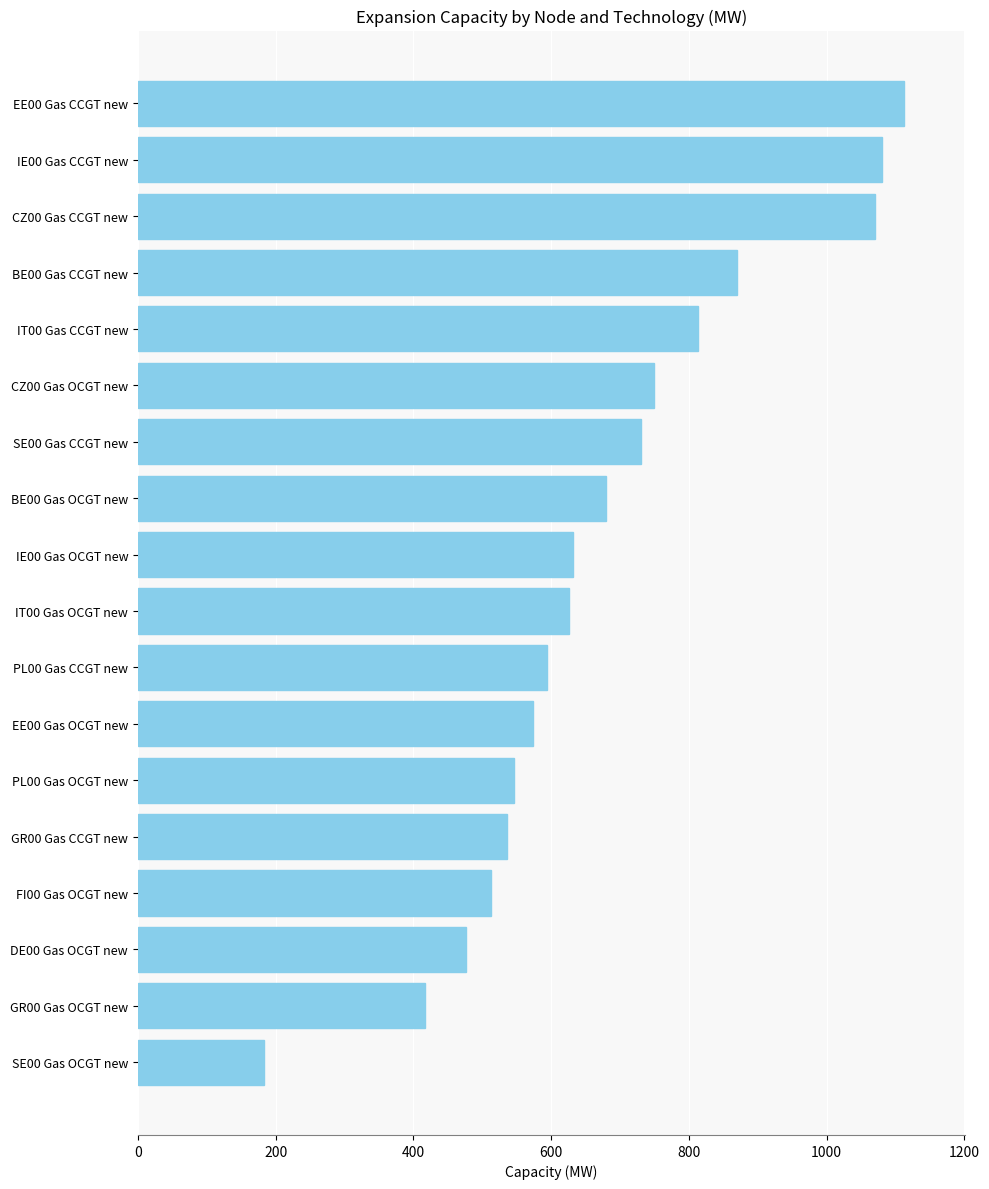

Is it true that the value at BE00 Gas CCGT new is 1133.5?

False